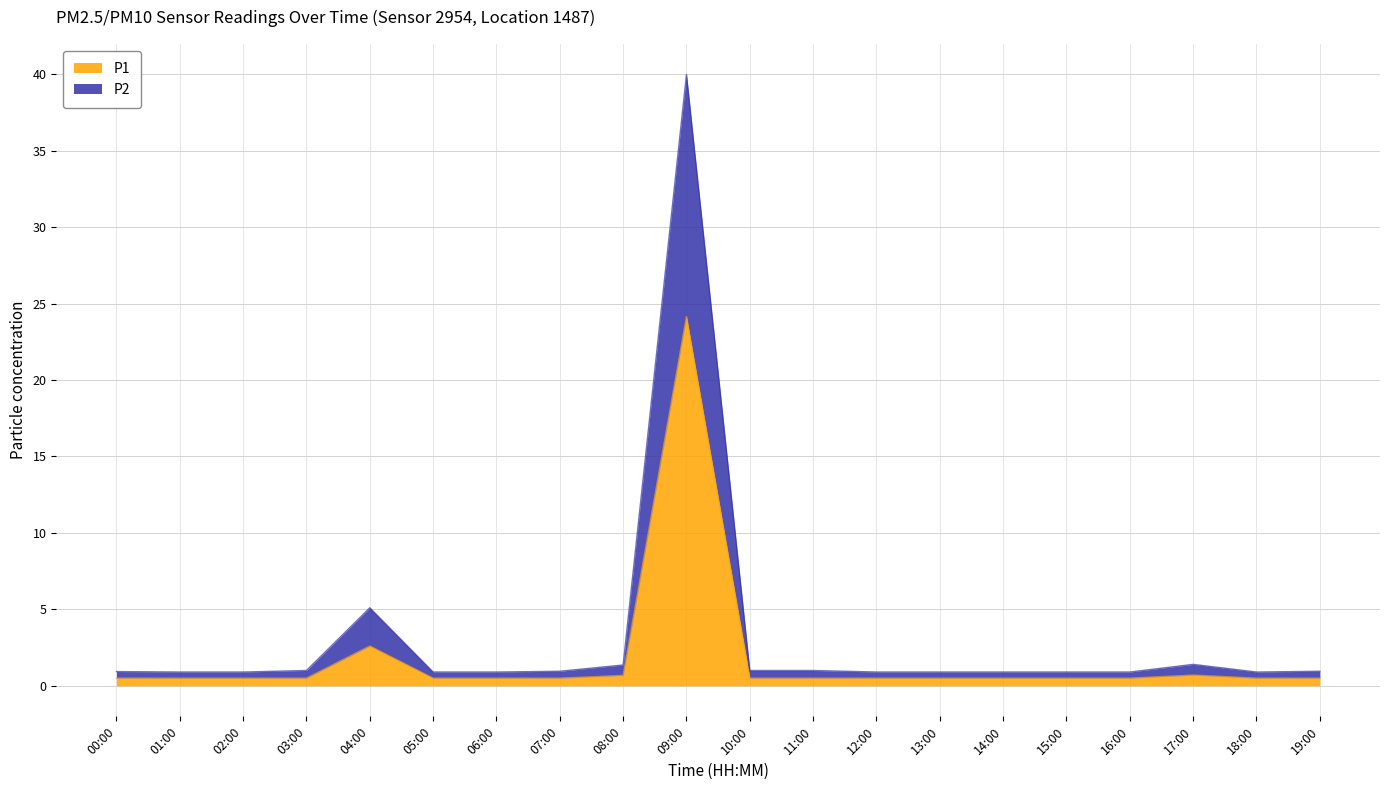

How many lines are shown in the chart?

2